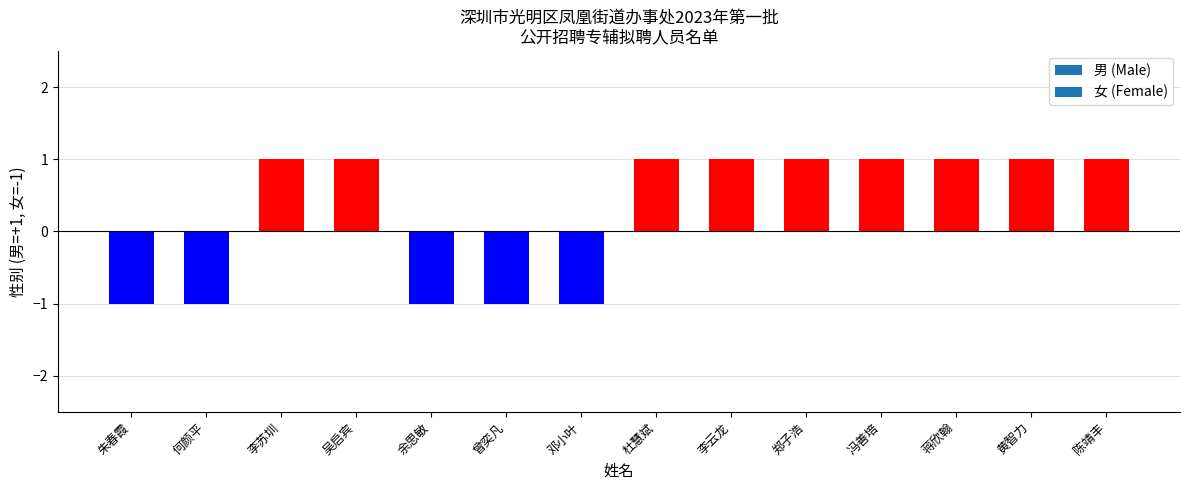

What is the change in value from 邓小叶 to 冯善培?

+2